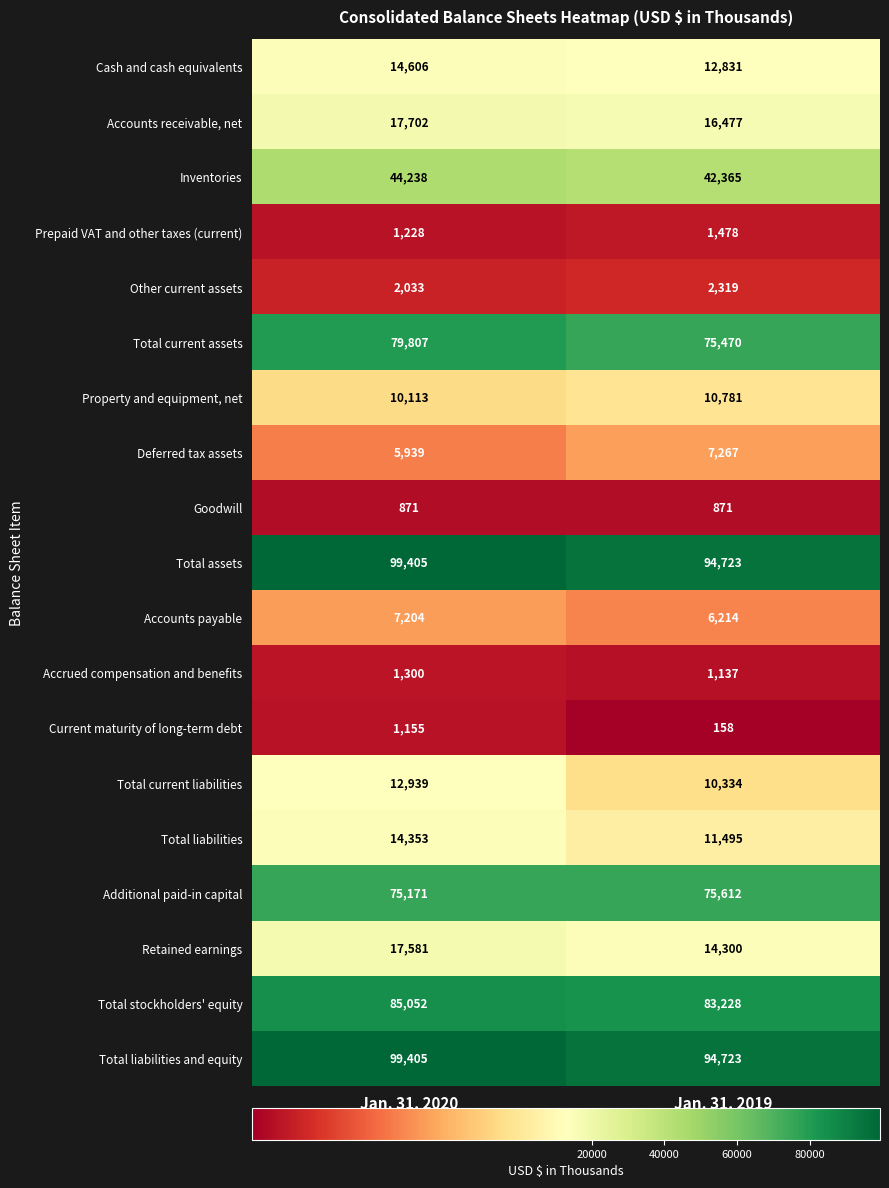

What is the difference between the maximum and minimum values in the Property and equipment, net series?

668